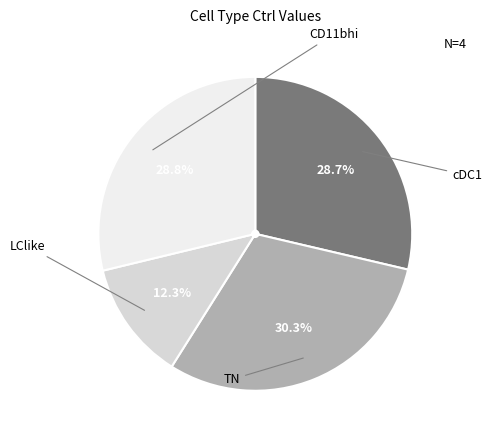

Is it true that TN is 16% of the pie?

False